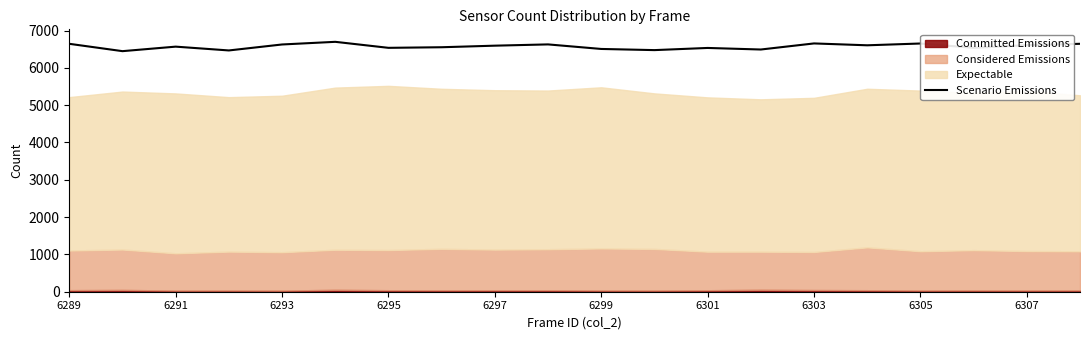

How many data points are less than 6595?

10